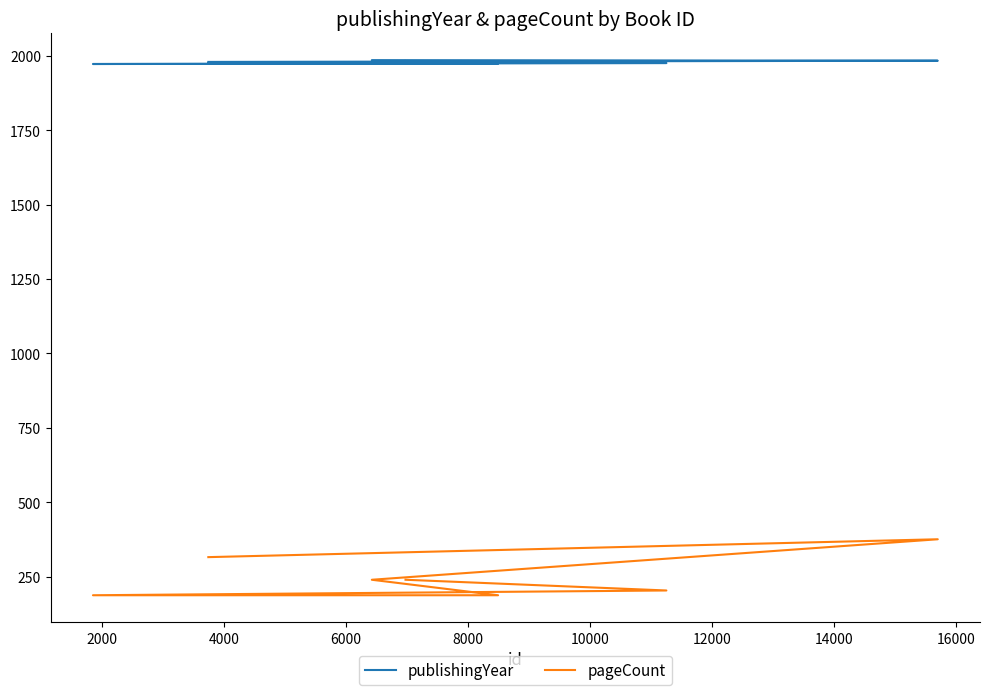

Where is publishingYear nearest to the value 1978?

12000